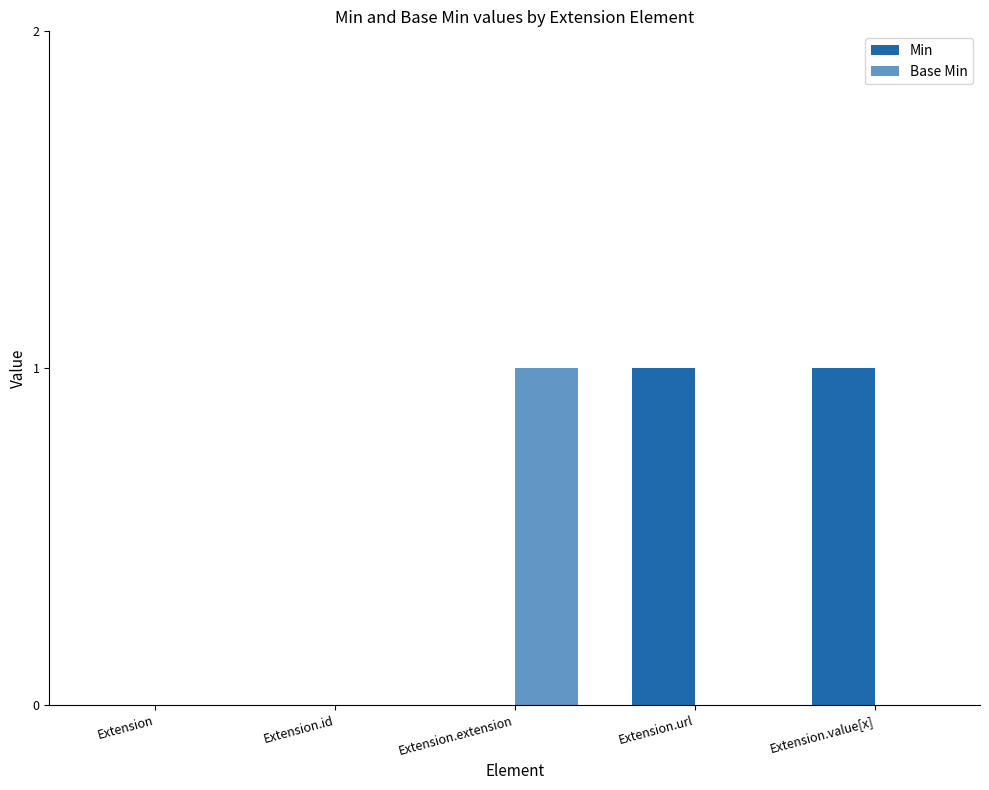

Count the number of data series in this chart.

2